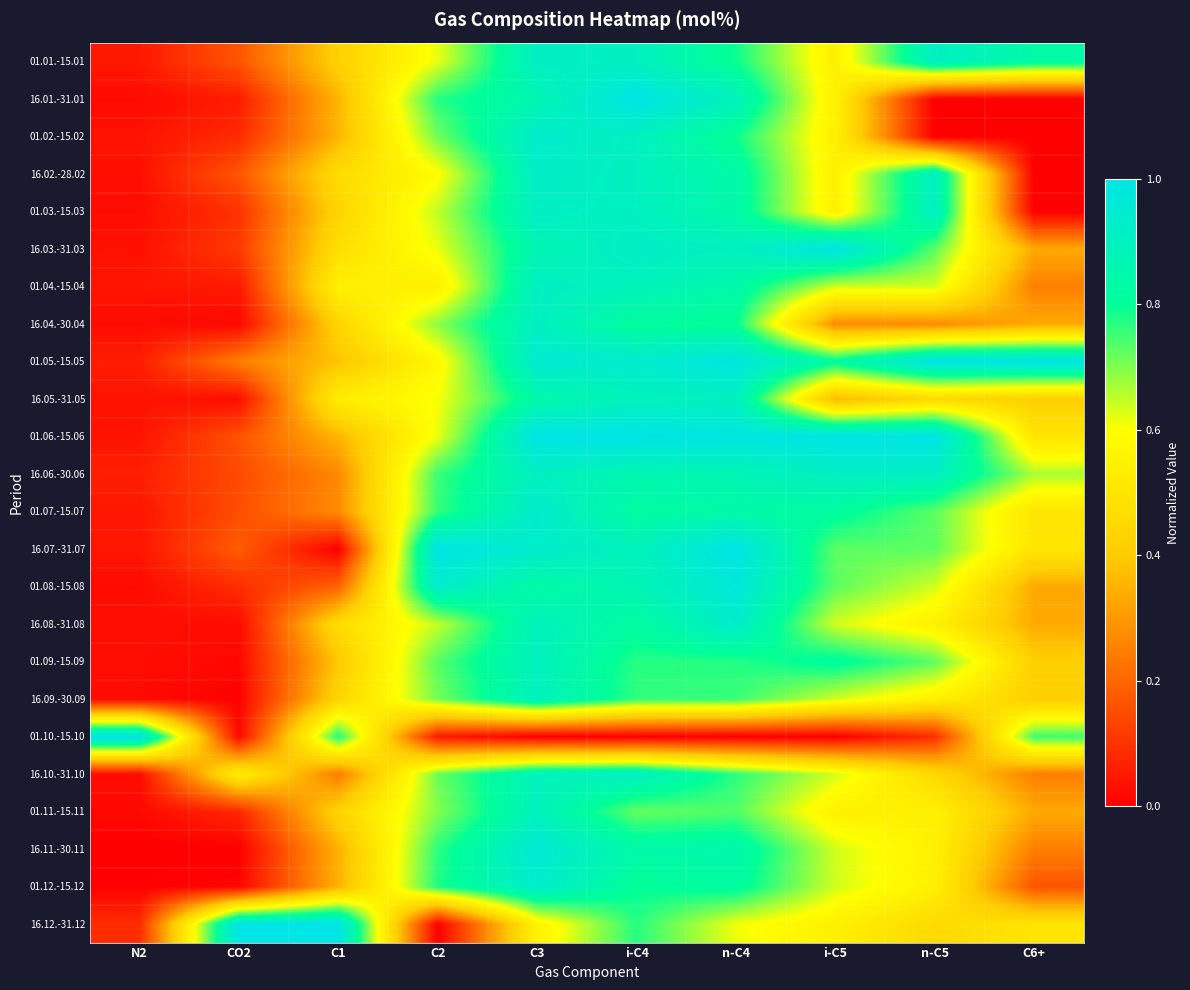

At n-C4, list the series in order from smallest to largest.

01.10.-15.10, 16.12.-31.12, 01.11.-15.11, 16.09.-30.09, 16.10.-31.10, 01.09.-15.09, 01.01.-15.01, 01.02.-15.02, 16.04.-30.04, 01.12.-15.12, 01.07.-15.07, 16.02.-28.02, 01.03.-15.03, 01.04.-15.04, 16.11.-30.11, 16.06.-30.06, 16.01.-31.01, 16.03.-31.03, 16.05.-31.05, 16.08.-31.08, 01.08.-15.08, 01.05.-15.05, 01.06.-15.06, 16.07.-31.07